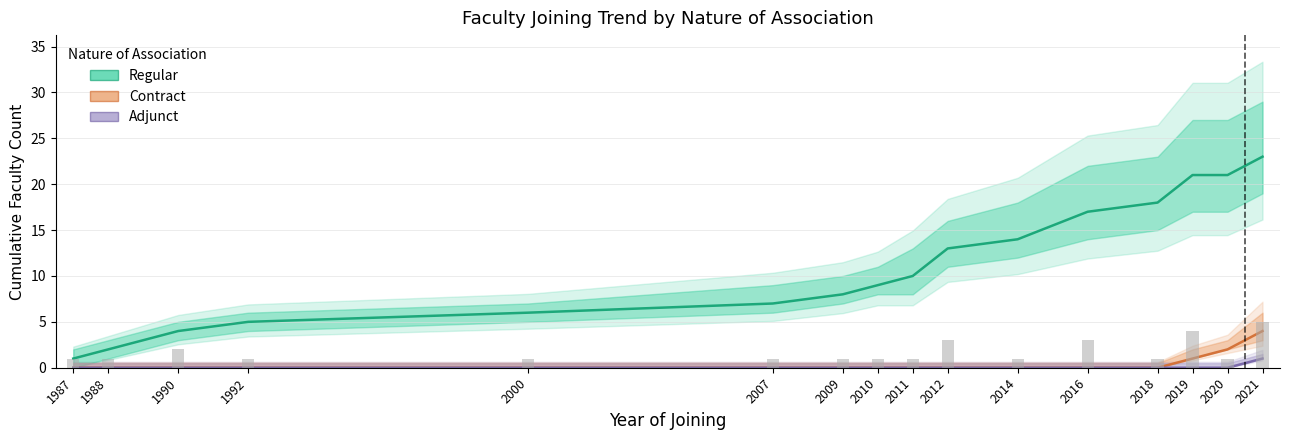

Between 1987 and 1988, which series saw the biggest shift?

Regular